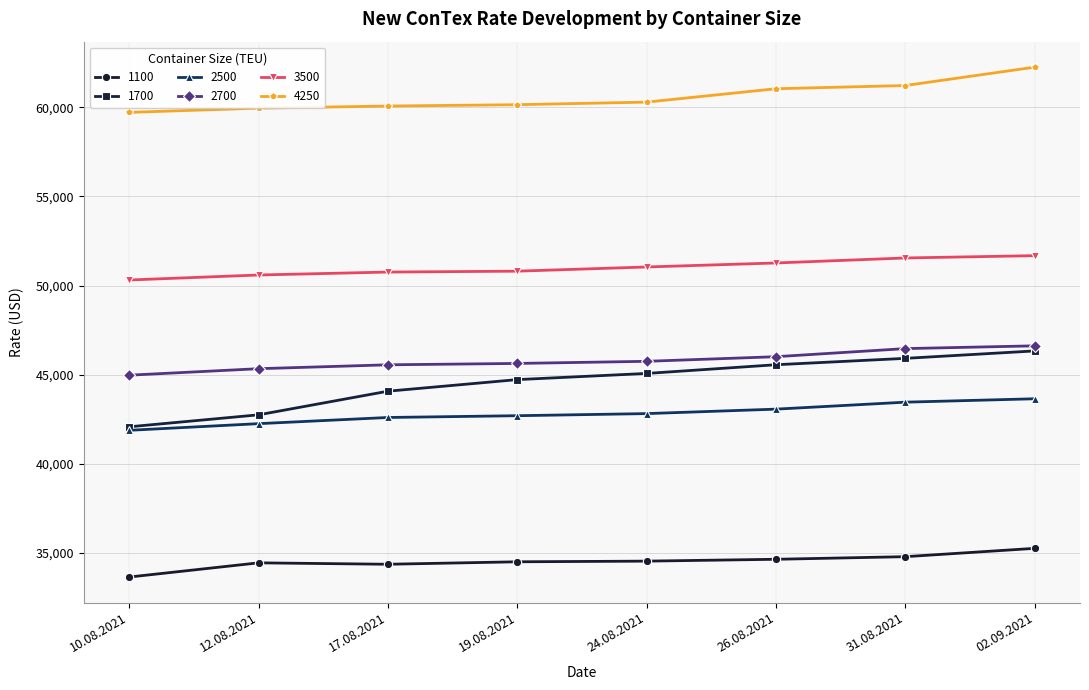

Which series changed the most between 12.08.2021 and 26.08.2021?

1700